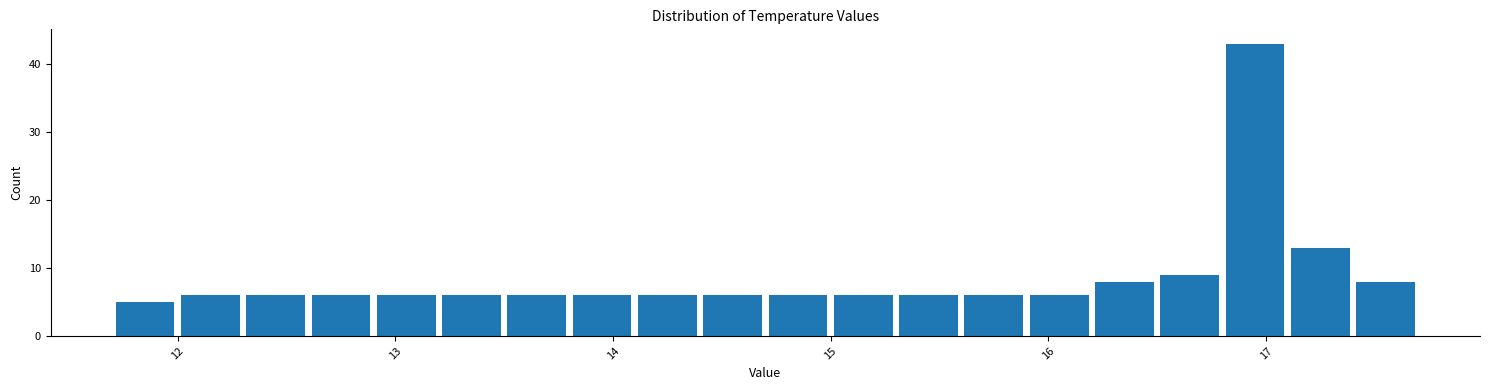

Read against the x-axis, roughly where is the centre of the tallest bar?

17.0